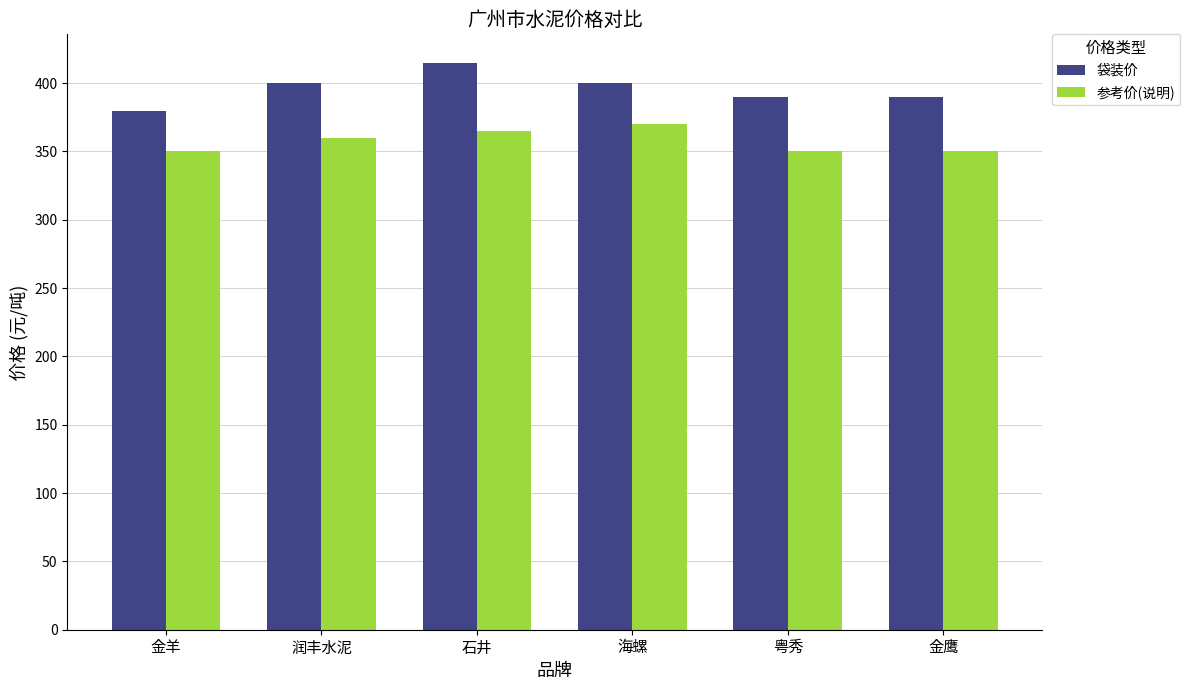

What is the difference between the maximum and minimum values in the 袋装价 series?

35